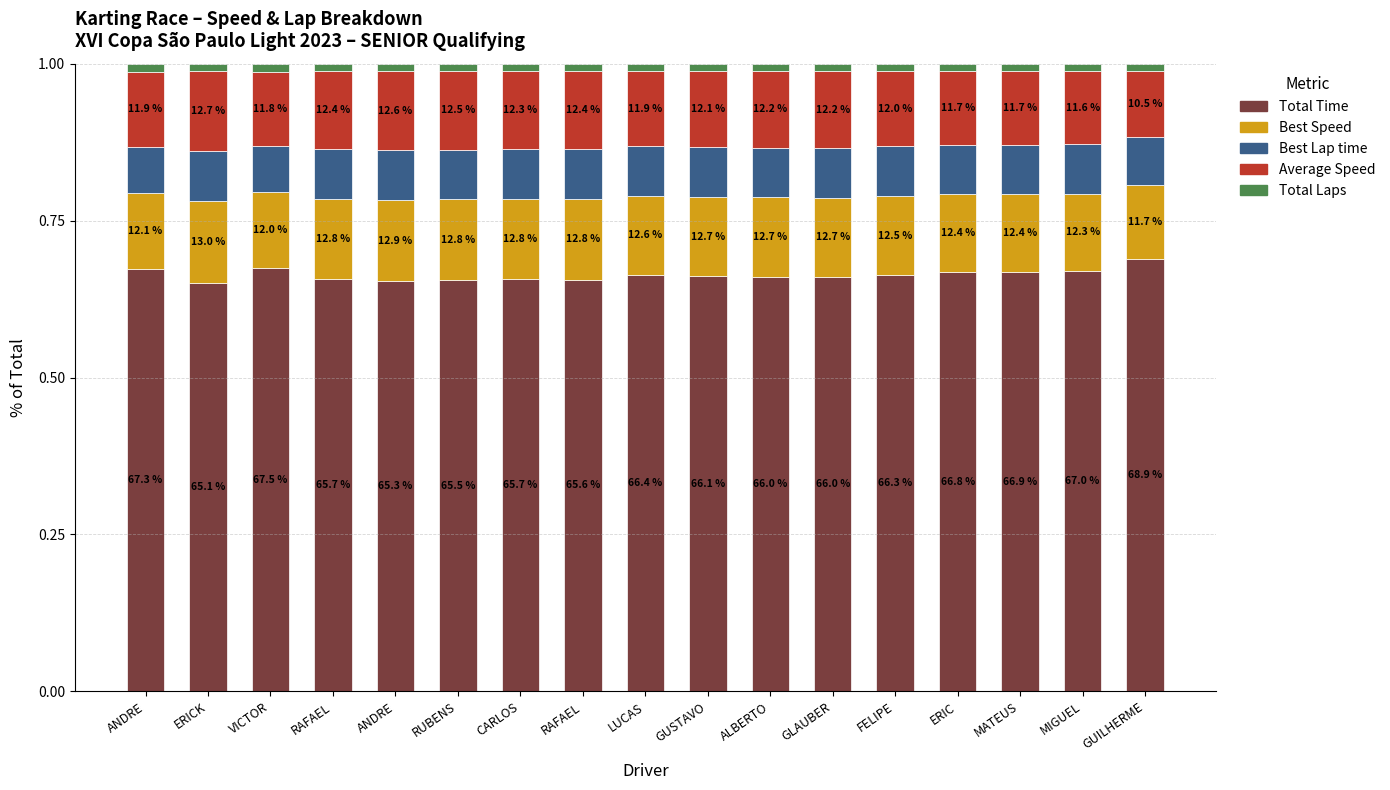

Which has a higher value, RAFAEL or ERICK?

RAFAEL